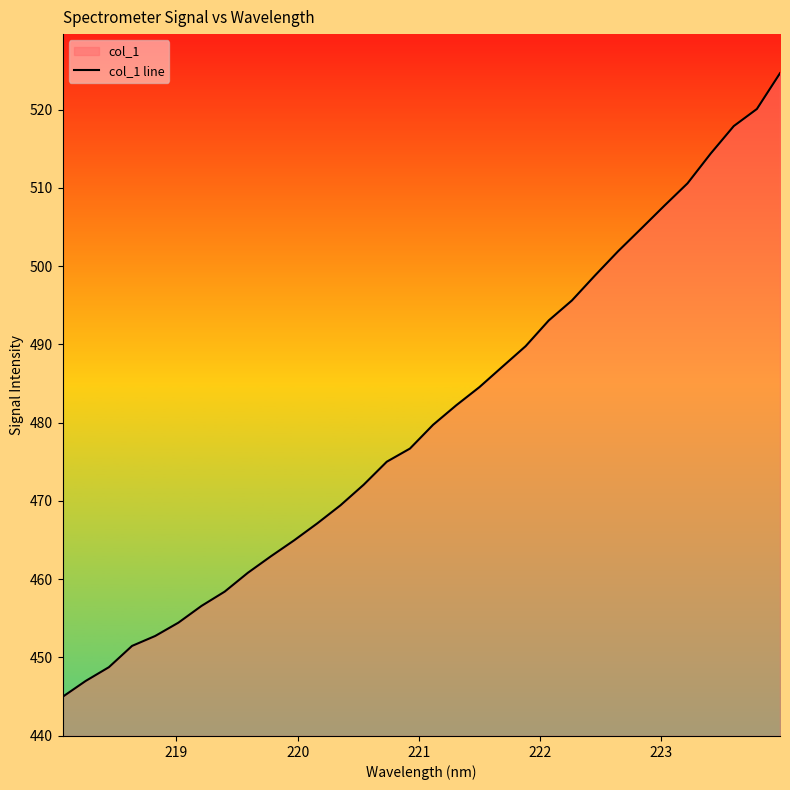

The chart shows a value of 184.6 at 8. True or false?

False